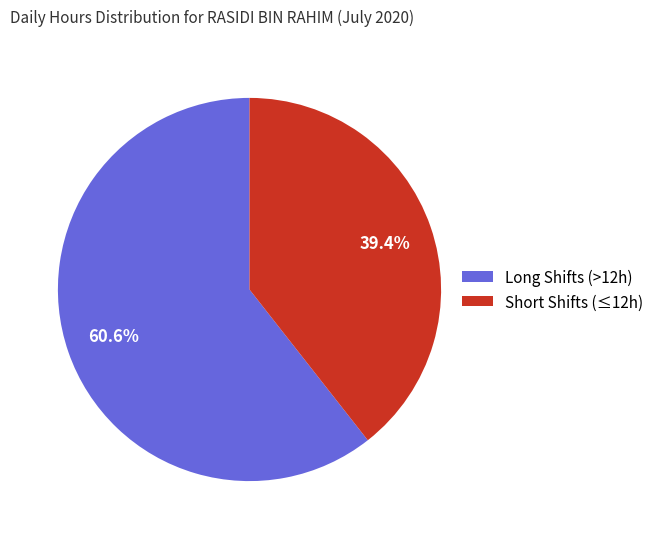

Do Long Shifts (>12h) and Short Shifts (≤12h) together represent more than half of the pie?

Yes